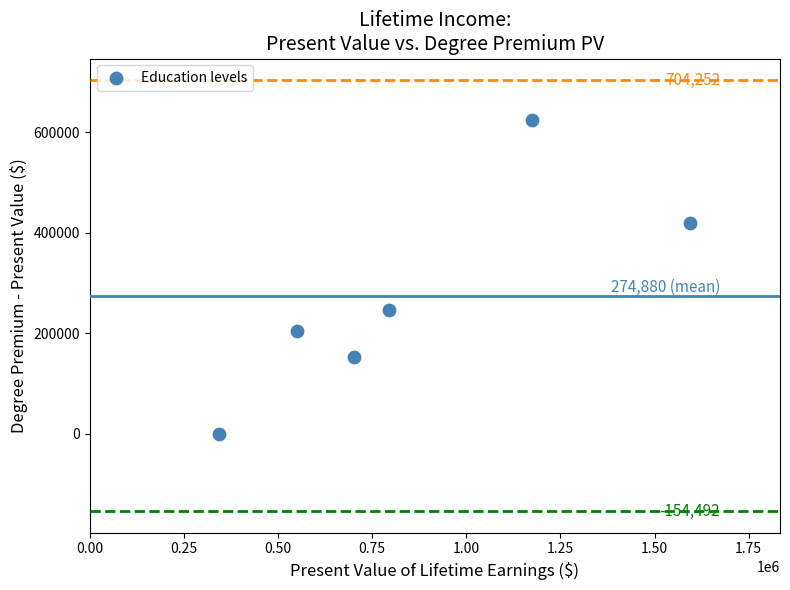

What Y value in the scatter plot is closest to 312741?

246395.7